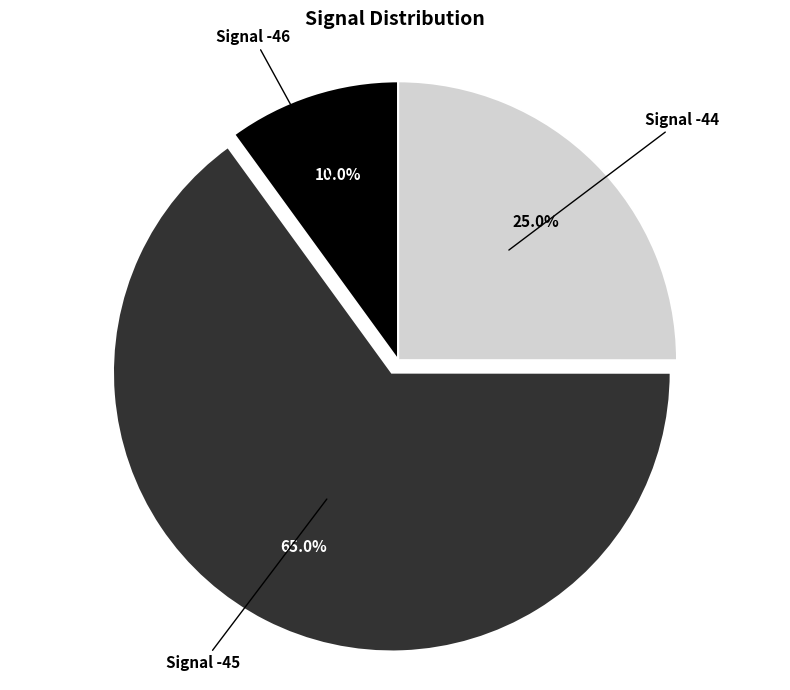

Is there any slice that represents more than half of the pie?

Yes